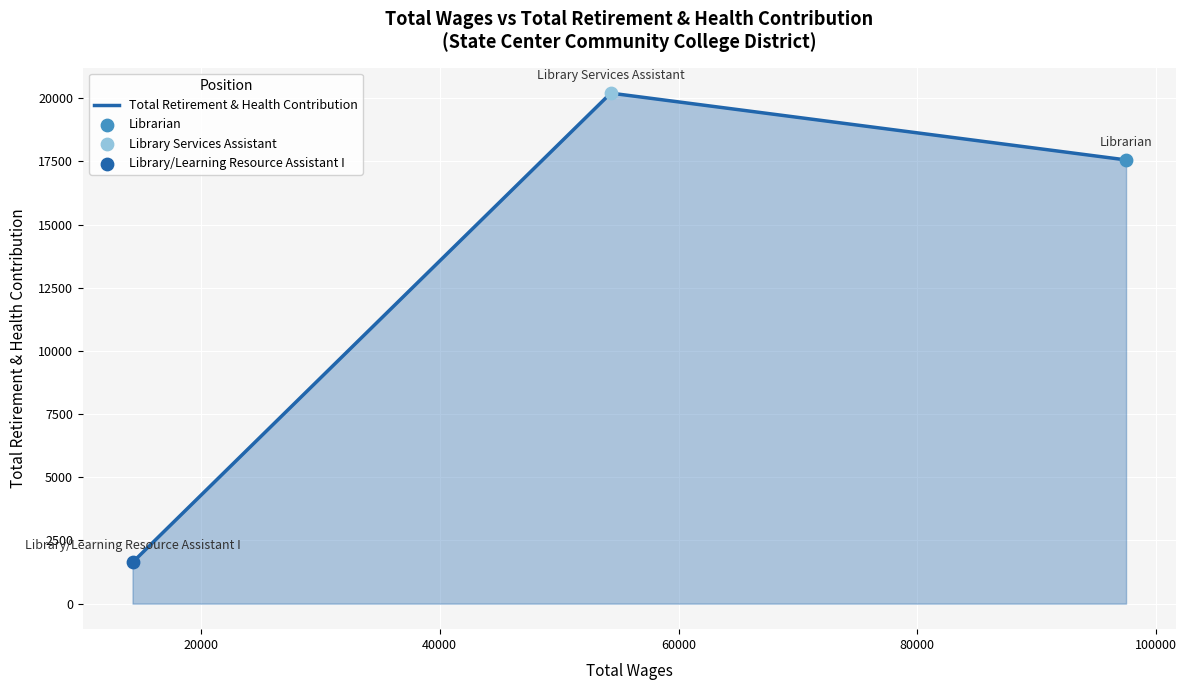

What is the greatest value displayed?

20199